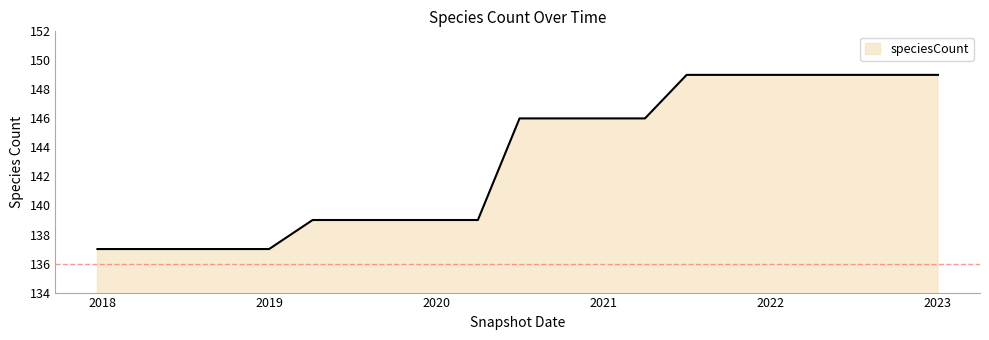

Reading left to right, extract all data points from this chart.

137	137	137	137	137	139	139	139	139	139	146	146	146	146	149	149	149	149	149	149	149